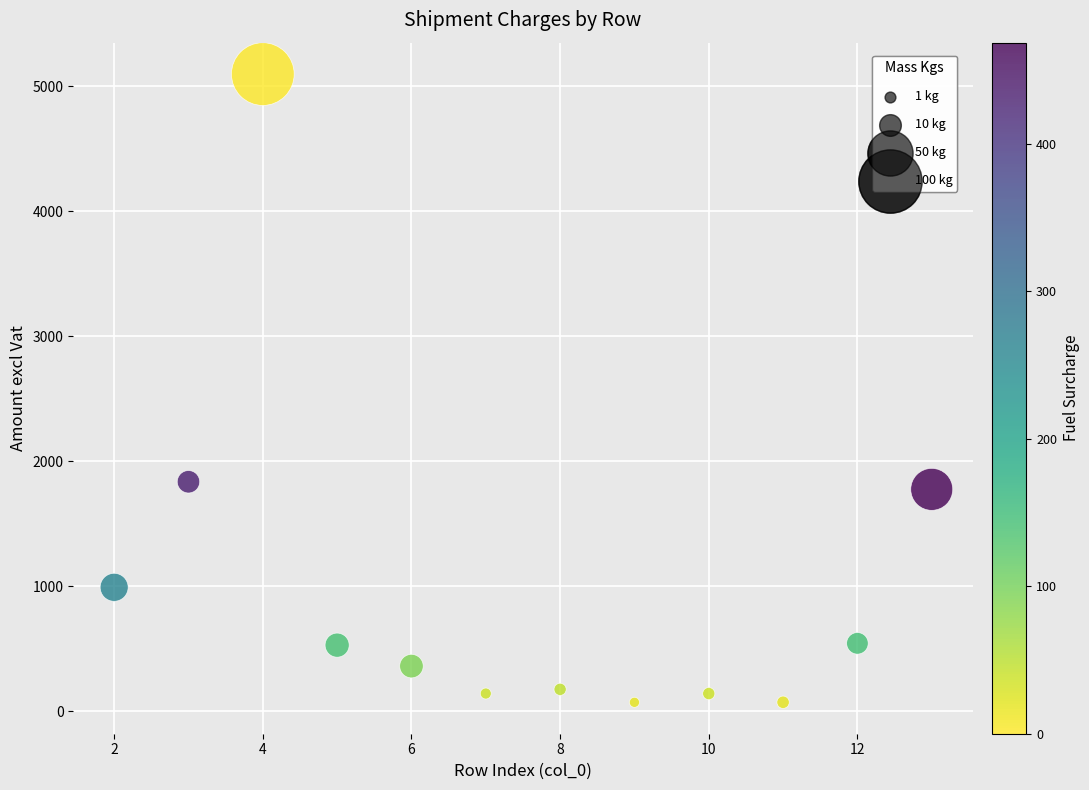

What Y value in the scatter plot is closest to 2585?

1837.2